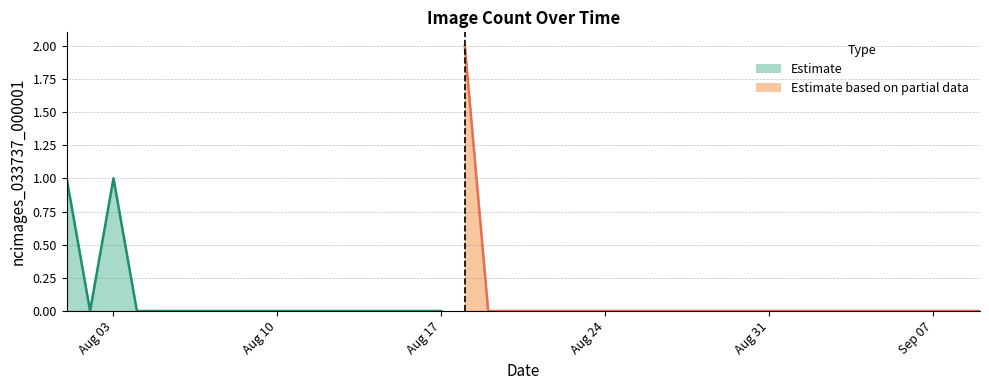

At which category does the chart reach its minimum across all series?

2020-08-02